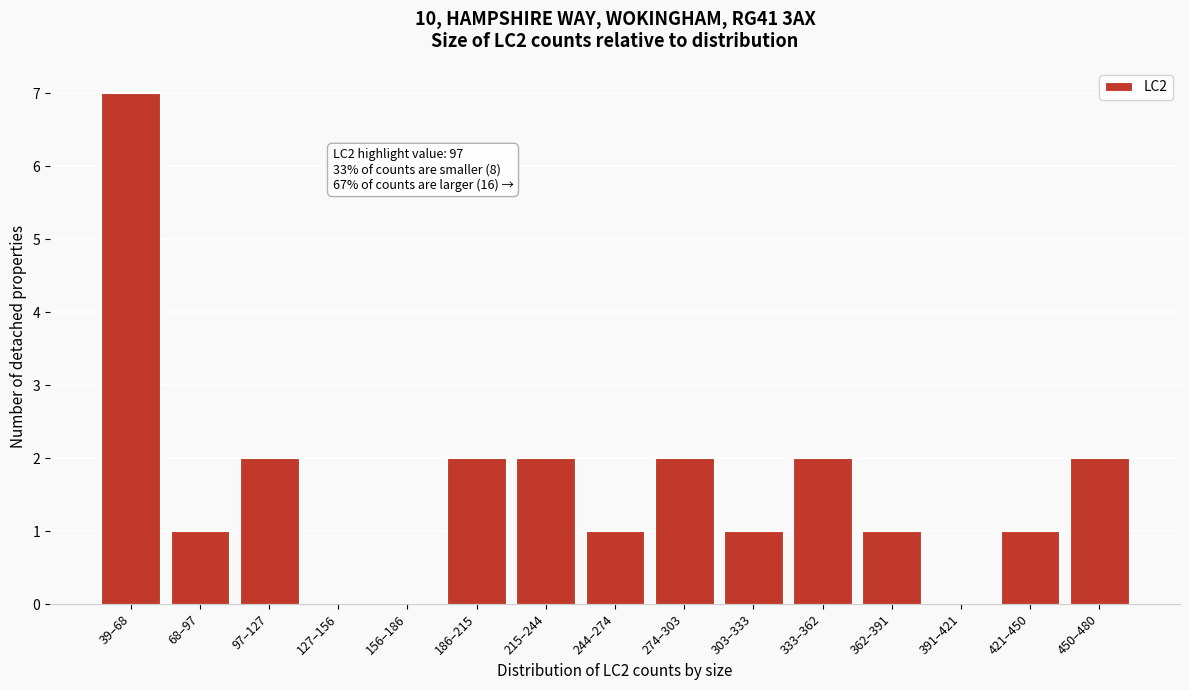

Reading left to right, list all the values displayed in this chart.

39–68=7	68–97=1	97–127=2	127–156=0	156–186=0	186–215=2	215–244=2	244–274=1	274–303=2	303–333=1	333–362=2	362–391=1	391–421=0	421–450=1	450–480=2